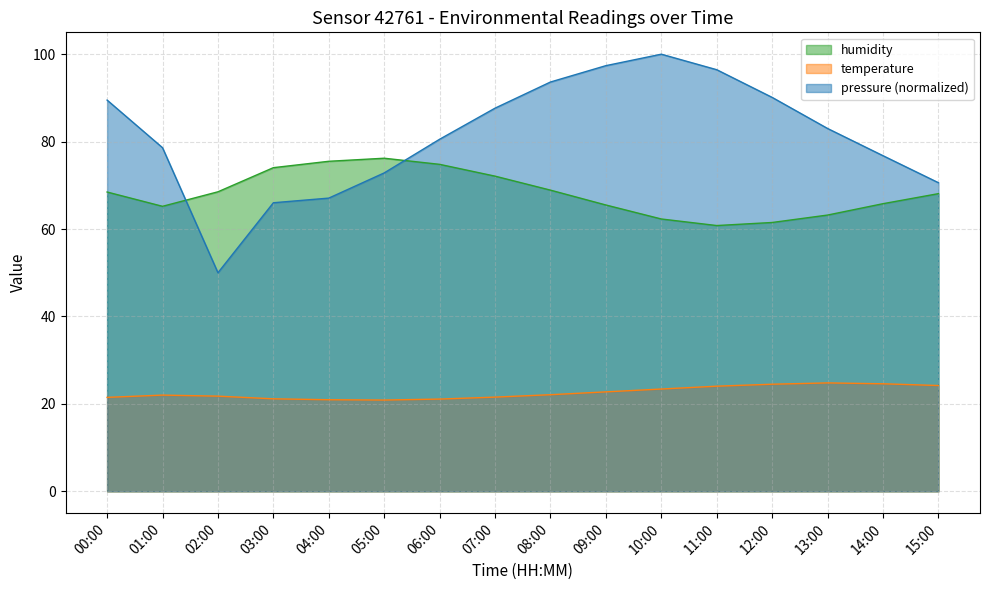

At which label does humidity reach its minimum?

11:00